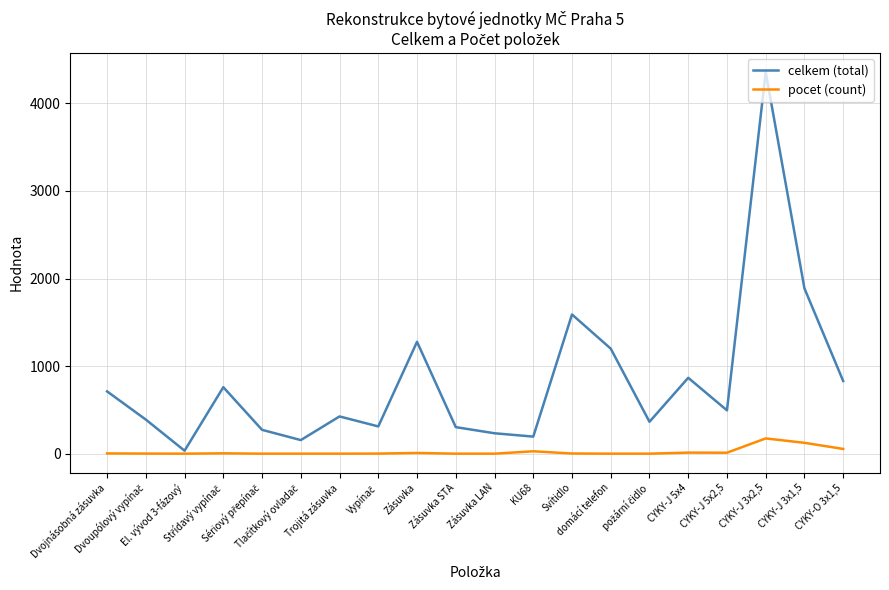

At which category is the sum across all series the highest?

CYKY-J 3x2,5